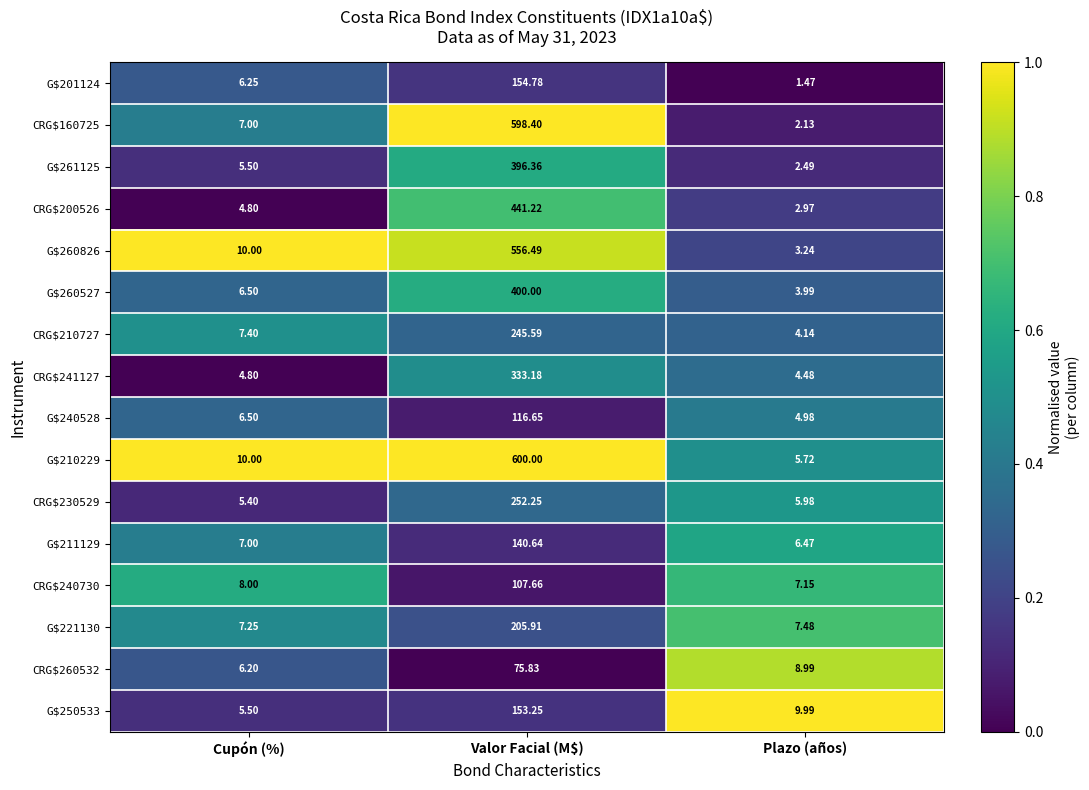

At which category is the sum across all series the highest?

Valor Facial (M$)